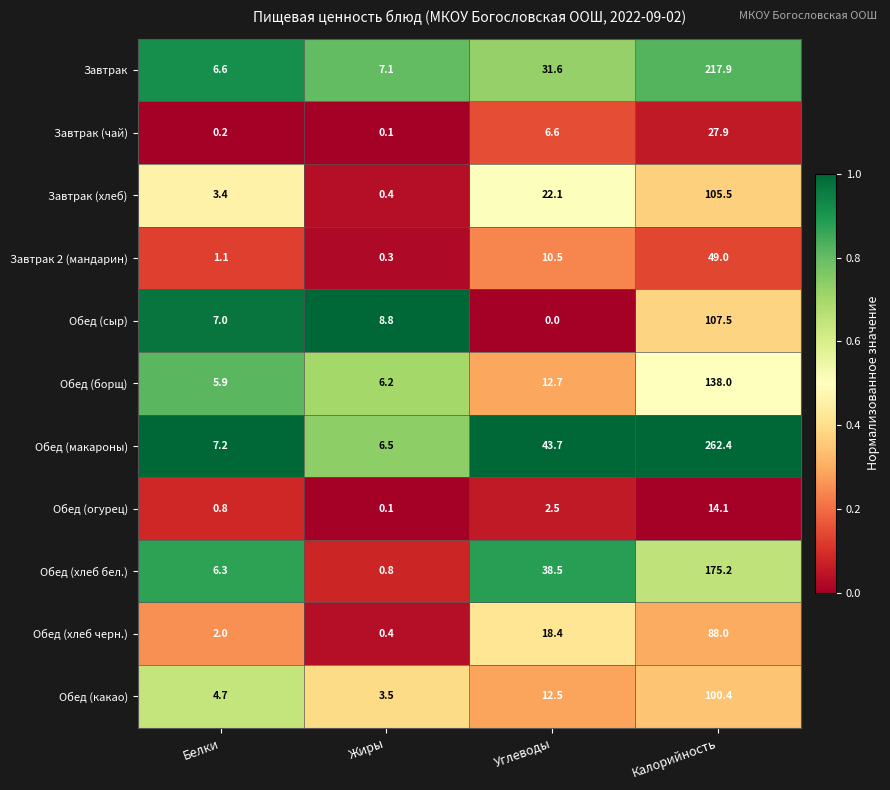

Which series has the largest range (max minus min)?

Обед (макароны)